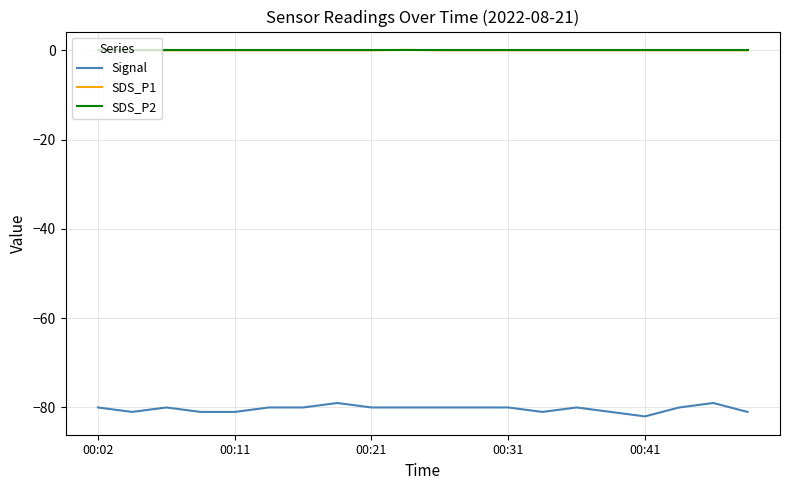

True or false: SDS_P1 and Signal intersect in this chart.

False